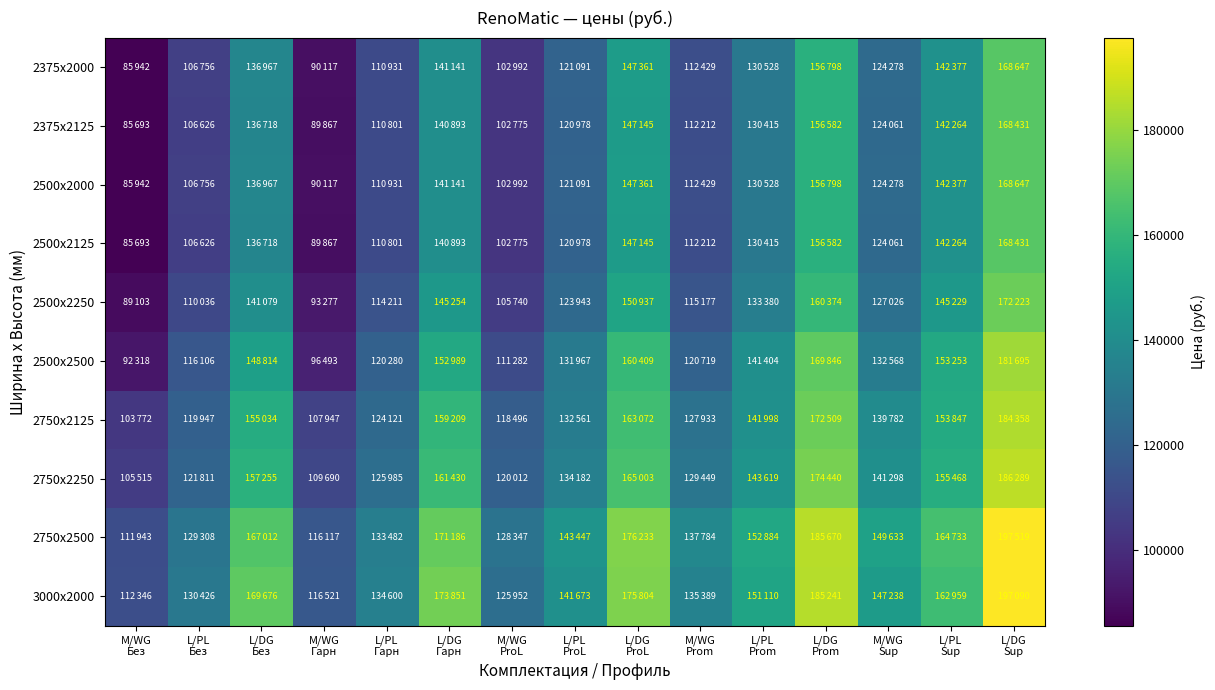

What is the difference between the highest and lowest values at M/WG
ProL?

25572.0